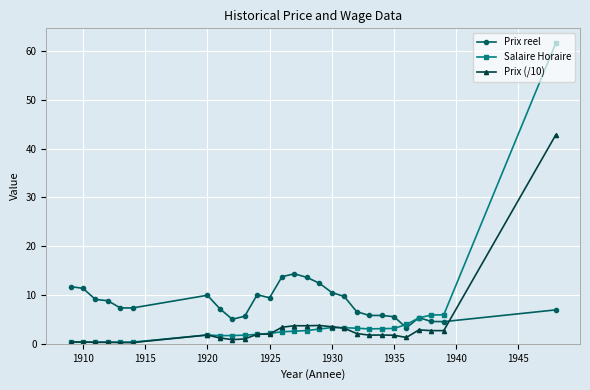

Which series has the largest total across all categories?

Prix reel